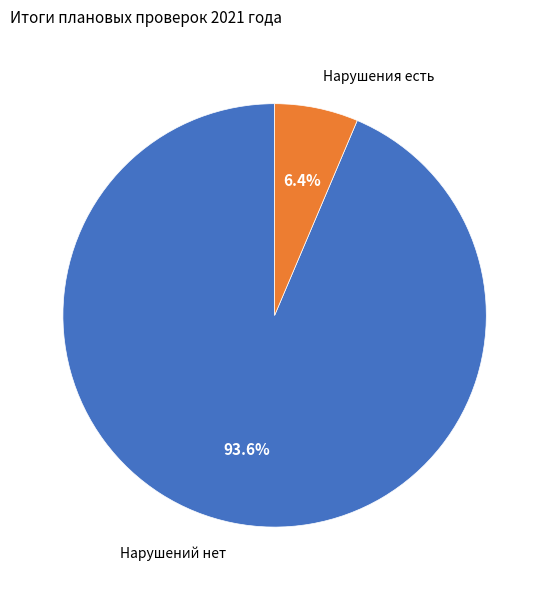

How many segments does this pie chart have?

2